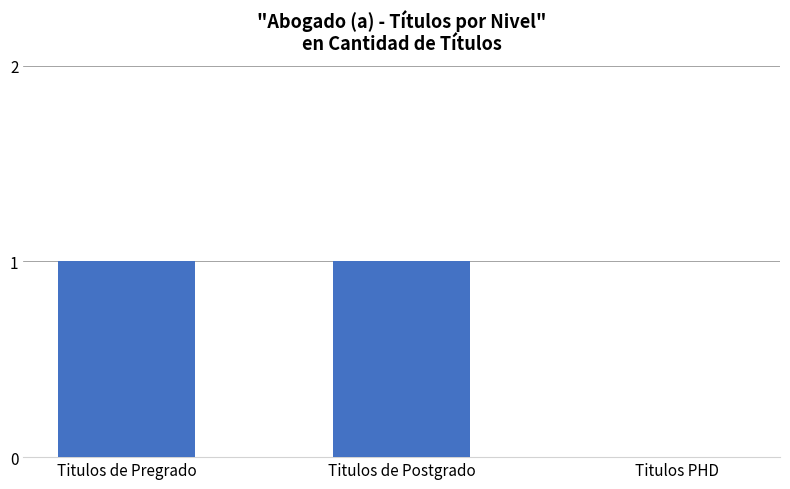

The value at Titulos de Postgrado is 1. True or false?

True